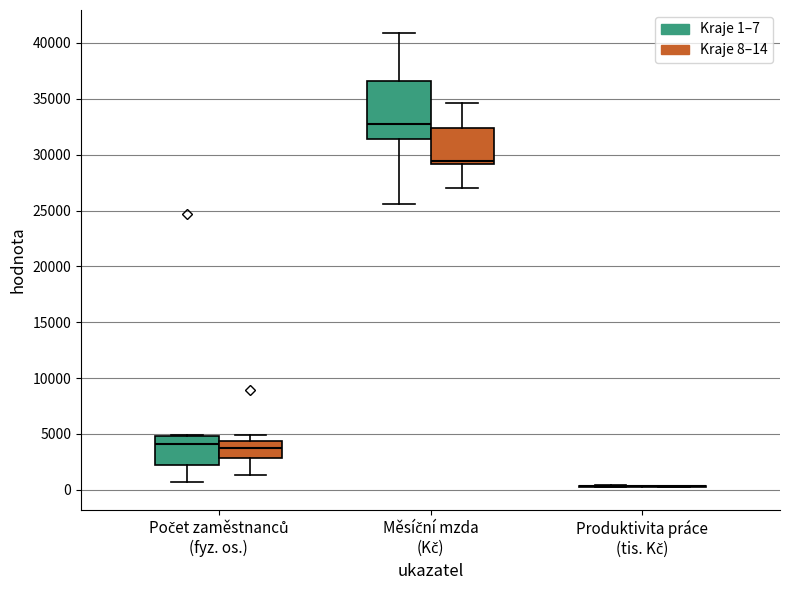

Reading left to right, read every box against the y-axis: the position of its median line, the range the box covers, and the ends of its whiskers. The values are not printed on the chart, so give them approximately, as read against the axis.

Počet zaměstnanců (fyz. os.) (Kraje 1–7): median 4000, box 2000 to 5000, whiskers 500 to 5000
Počet zaměstnanců (fyz. os.) (Kraje 8–14): median 3500, box 3000 to 4500, whiskers 1500 to 5000
Měsíční mzda (Kč) (Kraje 1–7): median 33000, box 31500 to 36500, whiskers 25500 to 41000
Měsíční mzda (Kč) (Kraje 8–14): median 29500, box 29000 to 32500, whiskers 27000 to 34500
Produktivita práce (tis. Kč) (Kraje 1–7): box collapsed to a line at 500, whiskers 500 to 500
Produktivita práce (tis. Kč) (Kraje 8–14): box collapsed to a line at 500, whiskers 0 to 500